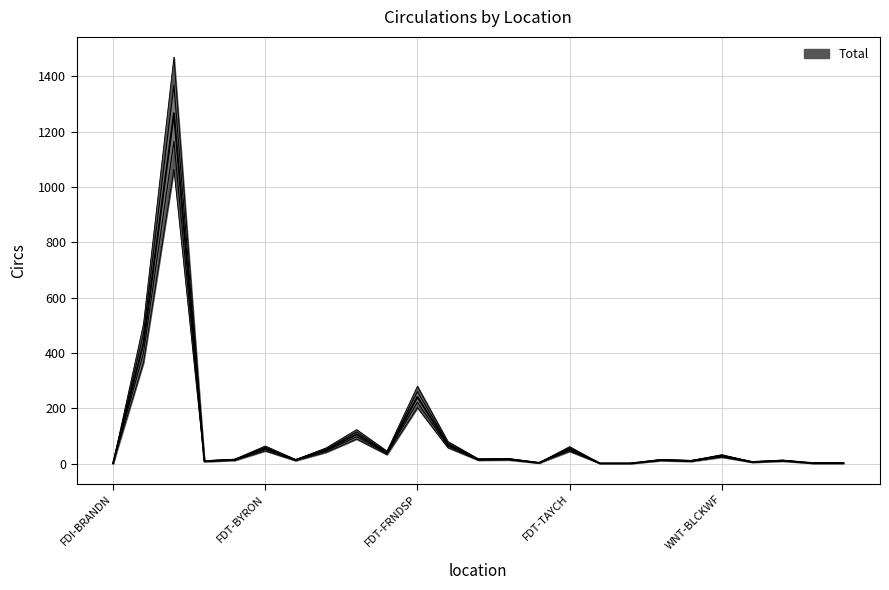

How many interior local valleys (lower than both neighbors) does the data have?

7